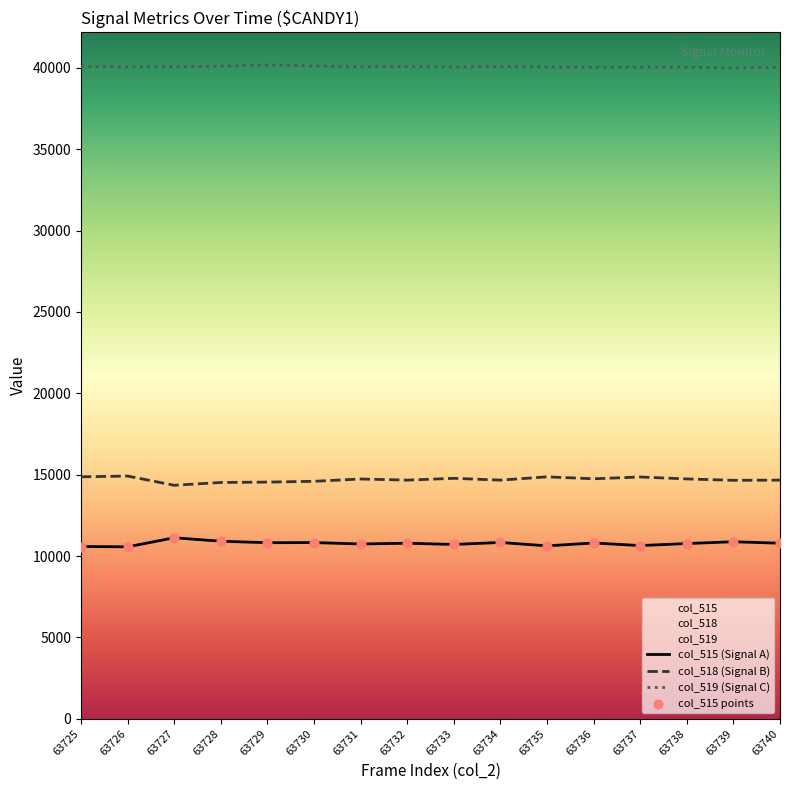

What are all the series names shown in the legend?

col_515 (Signal A), col_518 (Signal B), col_519 (Signal C), col_515 points